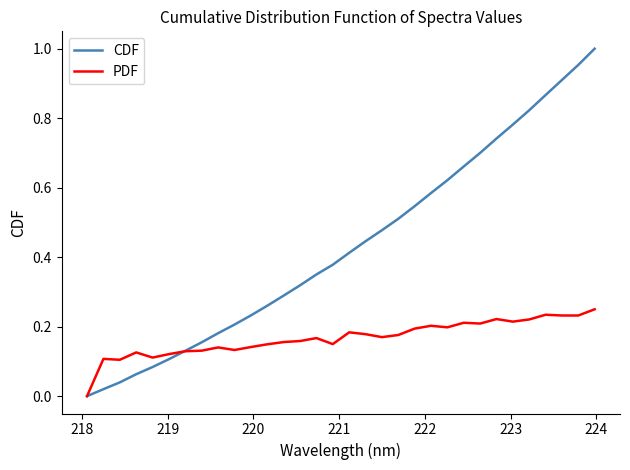

Which series has the largest total across all categories?

CDF